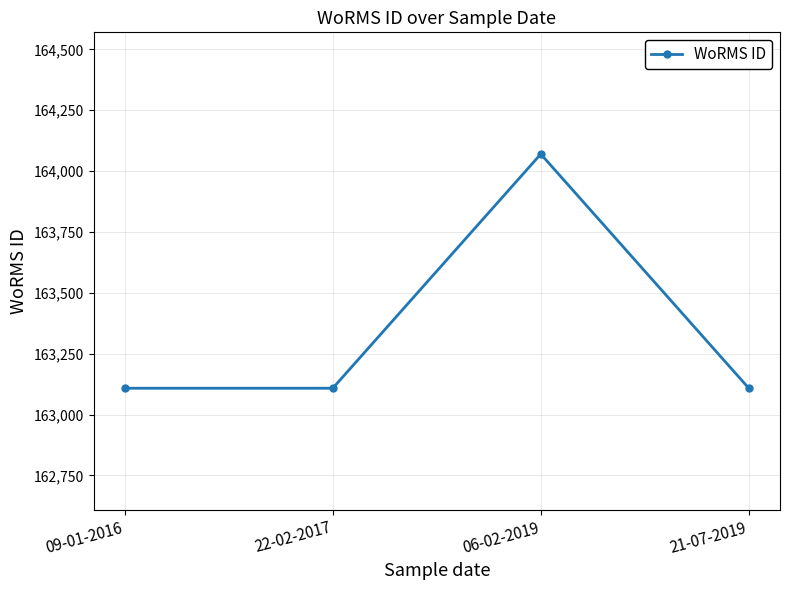

What is the sum of all values?

653394